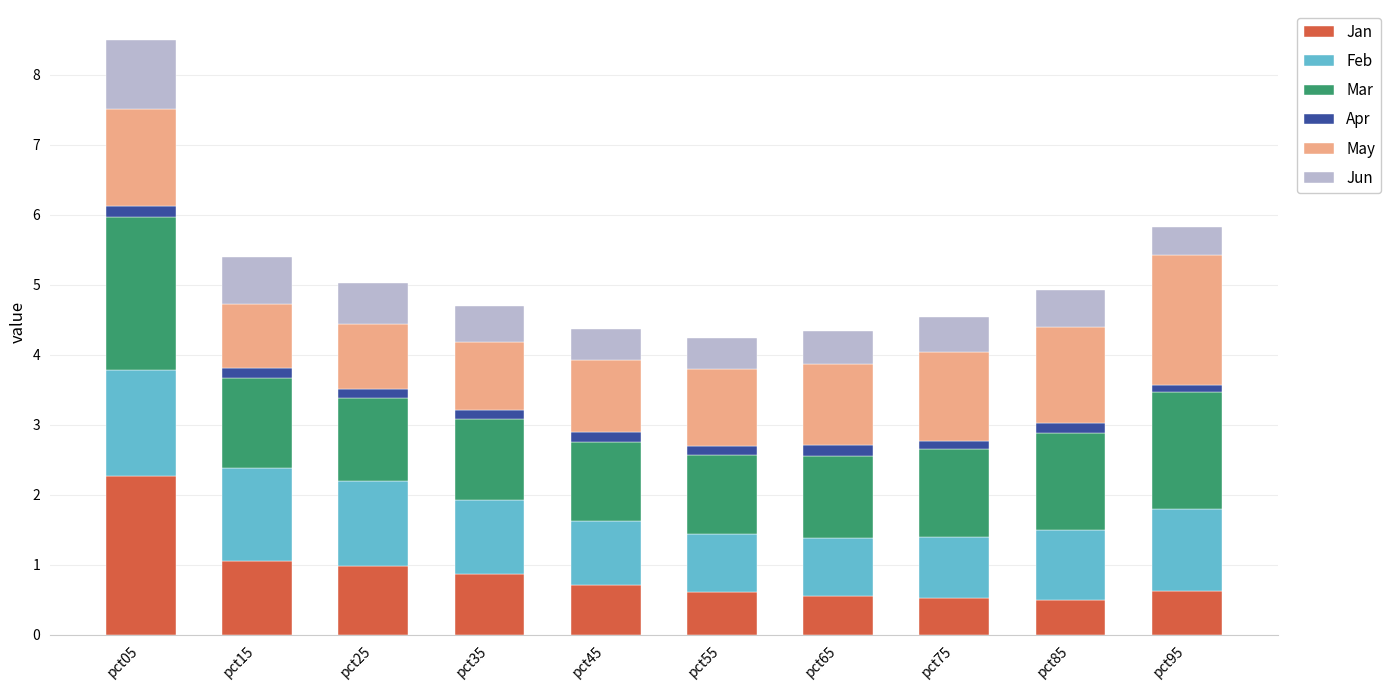

How many series are shown in this chart?

6